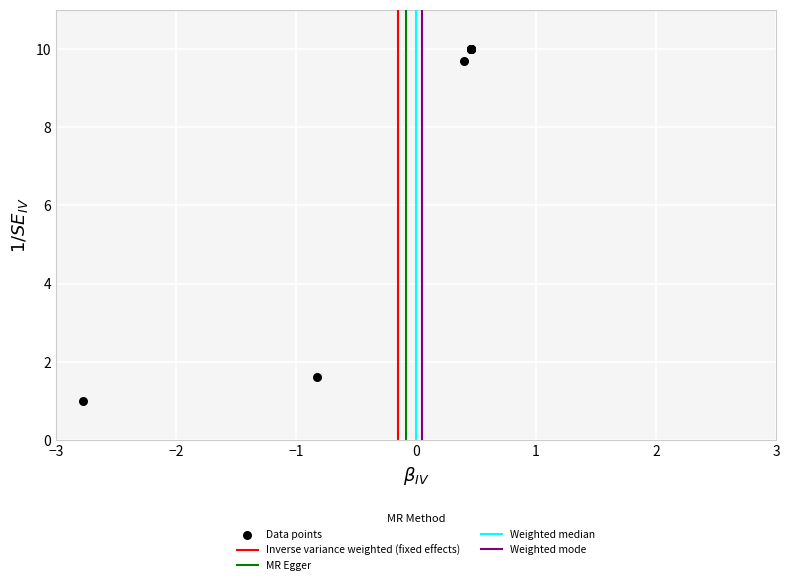

What Y value in the scatter plot is closest to 5?

1.6